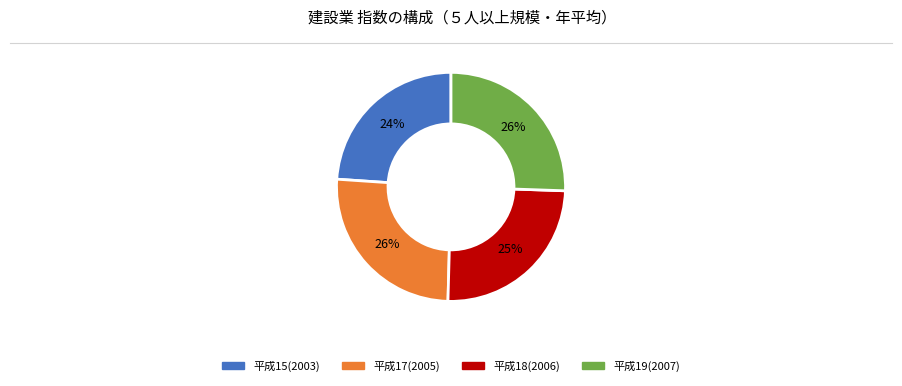

To the nearest percent, what is the average slice percentage?

25%